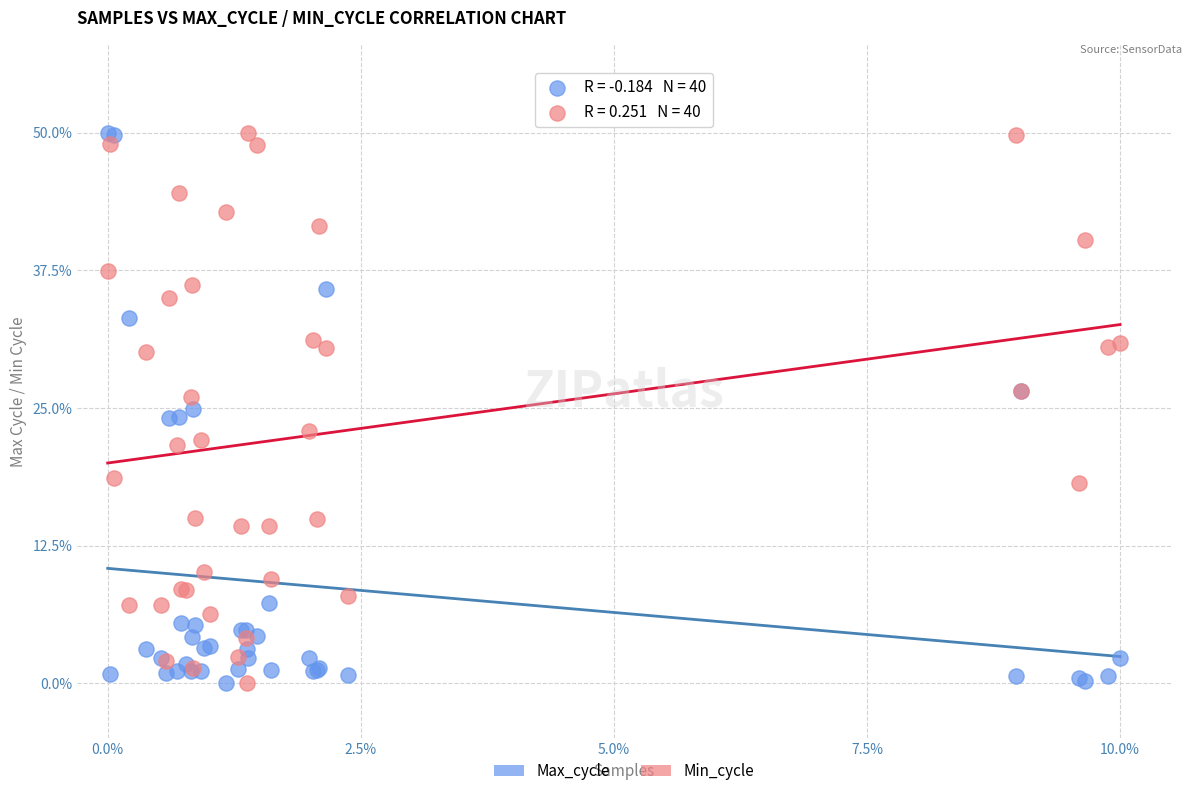

What is the X range (max minus min) for the scatter plot?

10.0